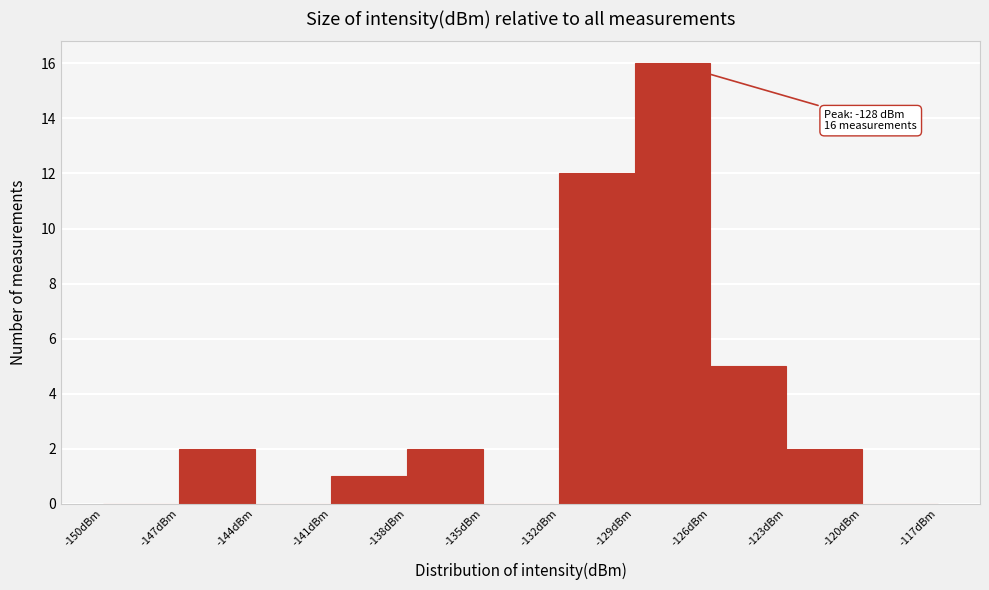

Which range on the x-axis has the tallest bar?

-129 to -126